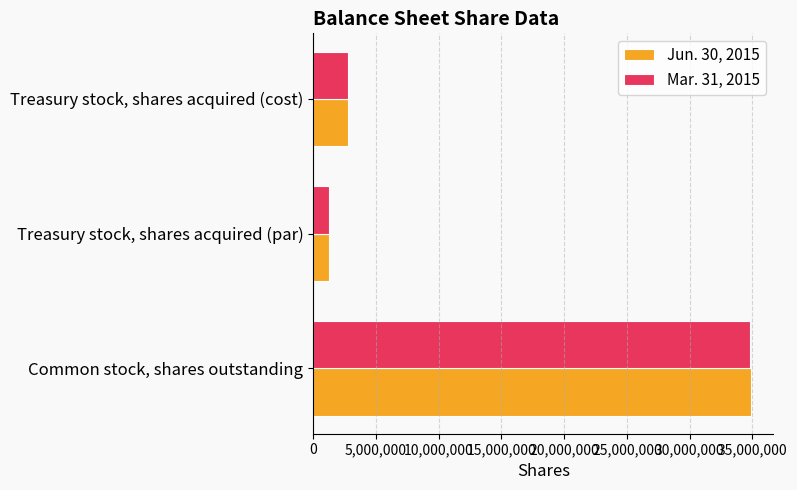

Rank the series by their maximum value, from lowest to highest.

Mar. 31, 2015, Jun. 30, 2015